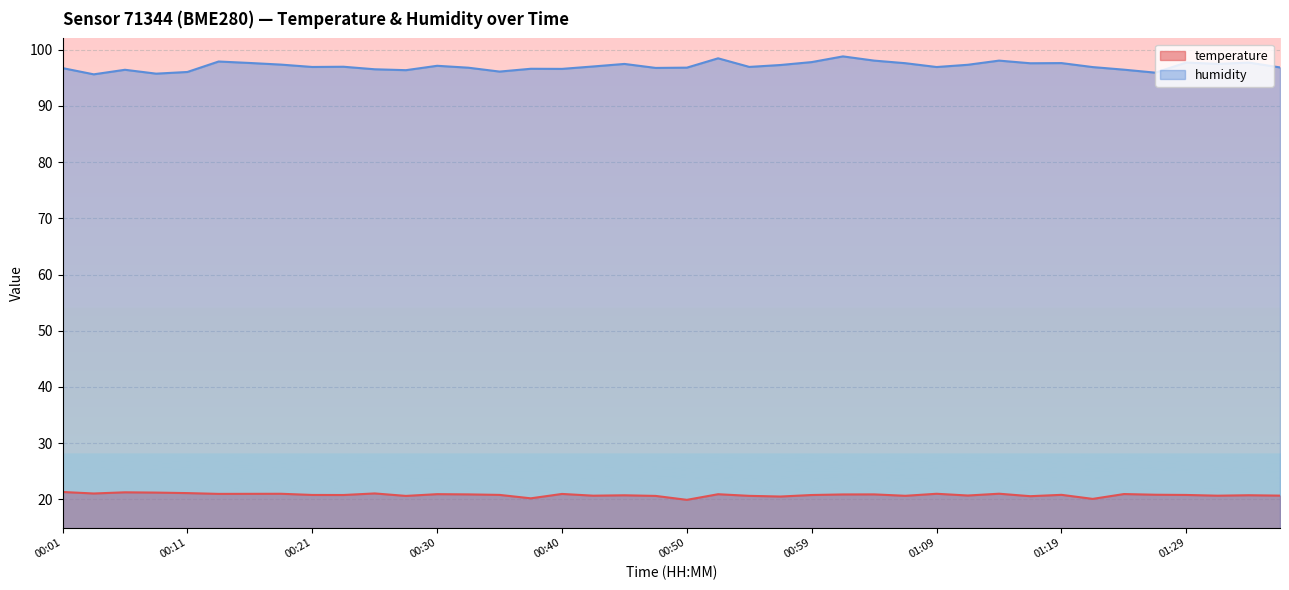

What position from the left is 00:50?

21